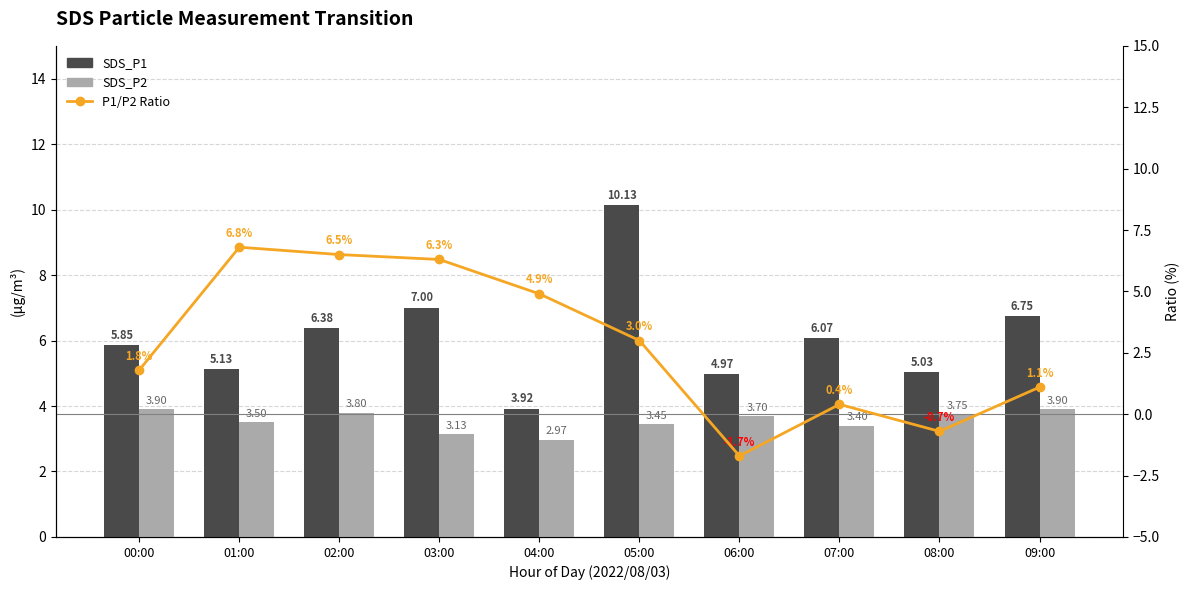

Between 01:00 and 04:00, which series saw the biggest shift?

Ratio (SDS_P1/SDS_P2)